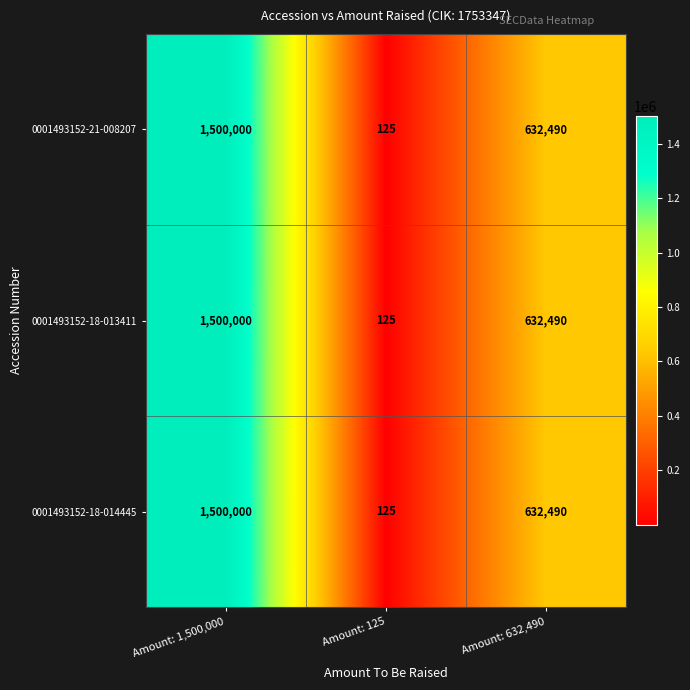

Reading left to right, list all the values displayed in this chart.

0001493152-21-008207: 1500000	125	632490
0001493152-18-013411: 1500000	125	632490
0001493152-18-014445: 1500000	125	632490